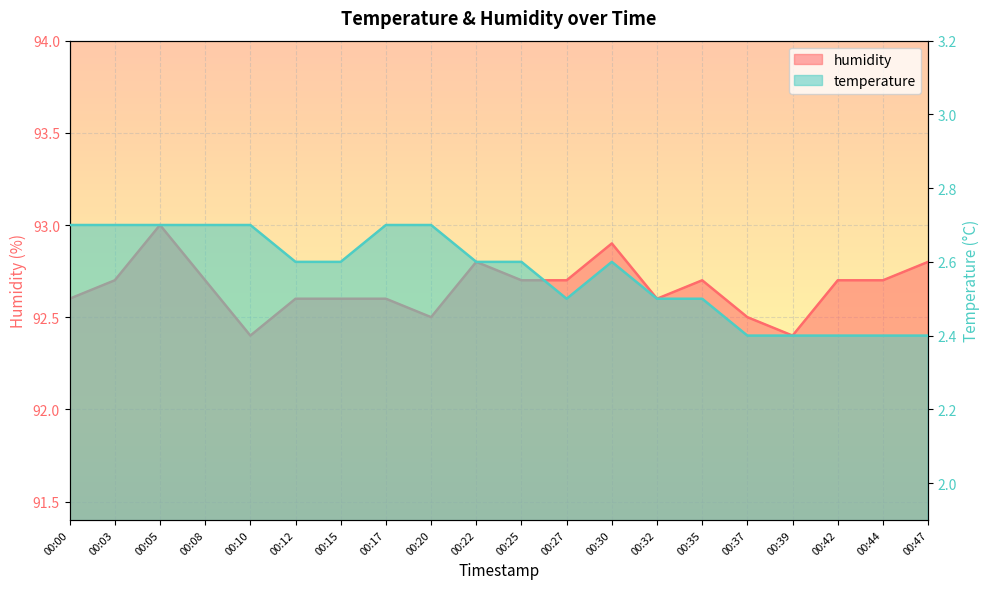

What is the sum of the humidity values at 00:42 and 00:12?

185.3